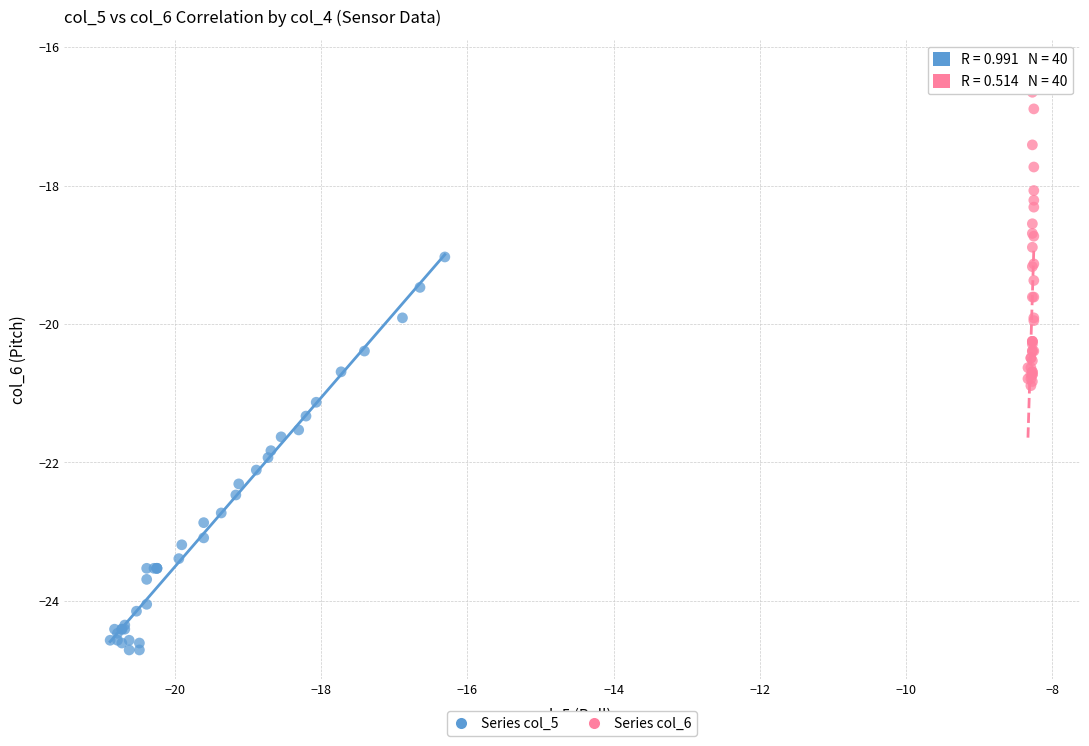

Which series contains the highest Y value?

Series col_6